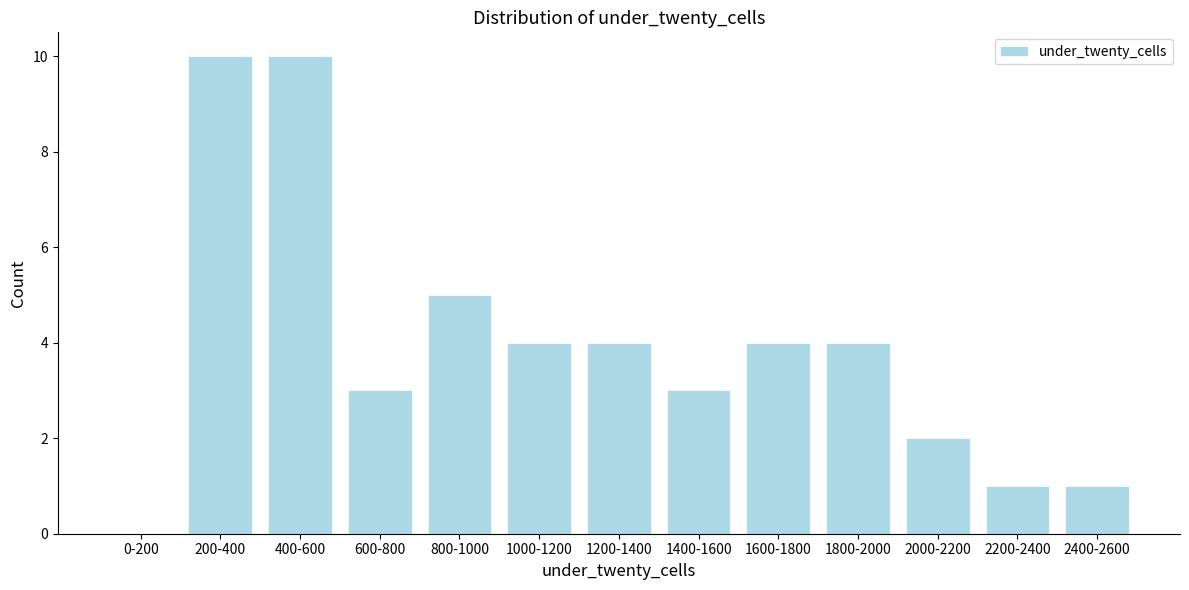

Reading left to right, what are all the values shown in this chart?

0-200=0	200-400=10	400-600=10	600-800=3	800-1000=5	1000-1200=4	1200-1400=4	1400-1600=3	1600-1800=4	1800-2000=4	2000-2200=2	2200-2400=1	2400-2600=1